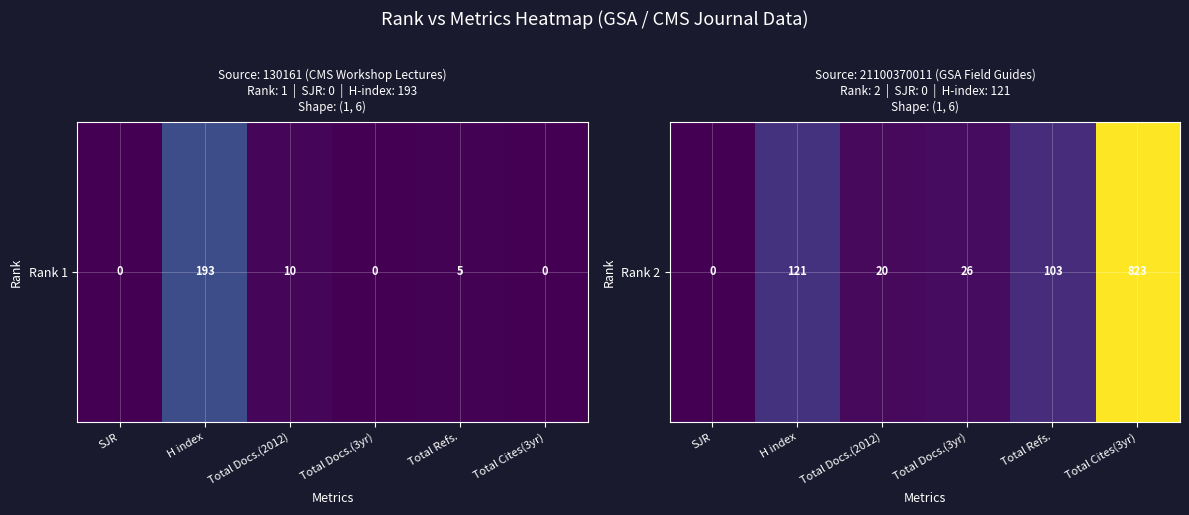

What is the difference between the values at Total Docs.(3yr) and H index?

95